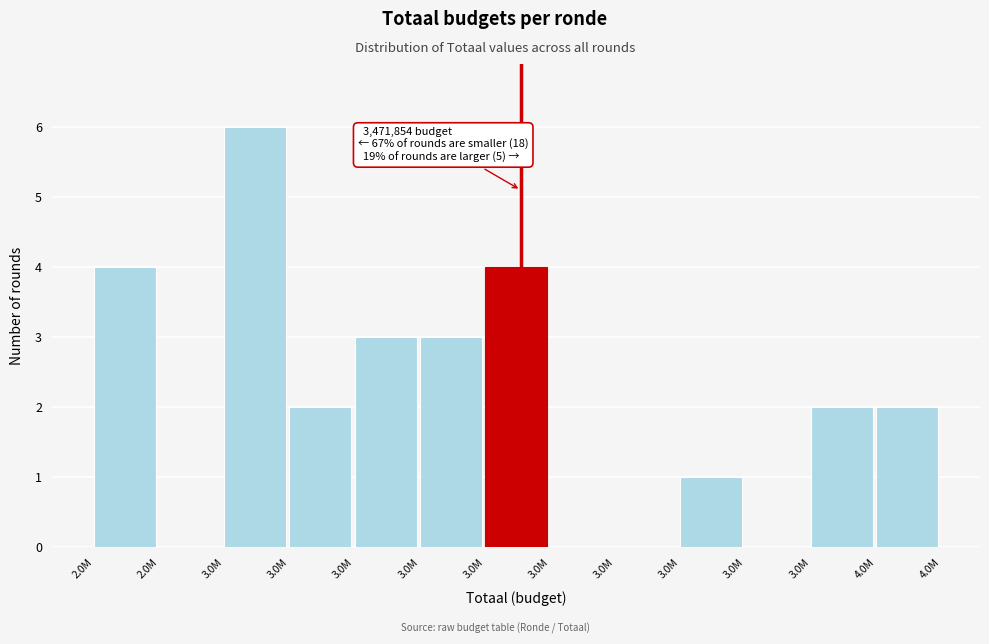

Count the number of data series in this chart.

1